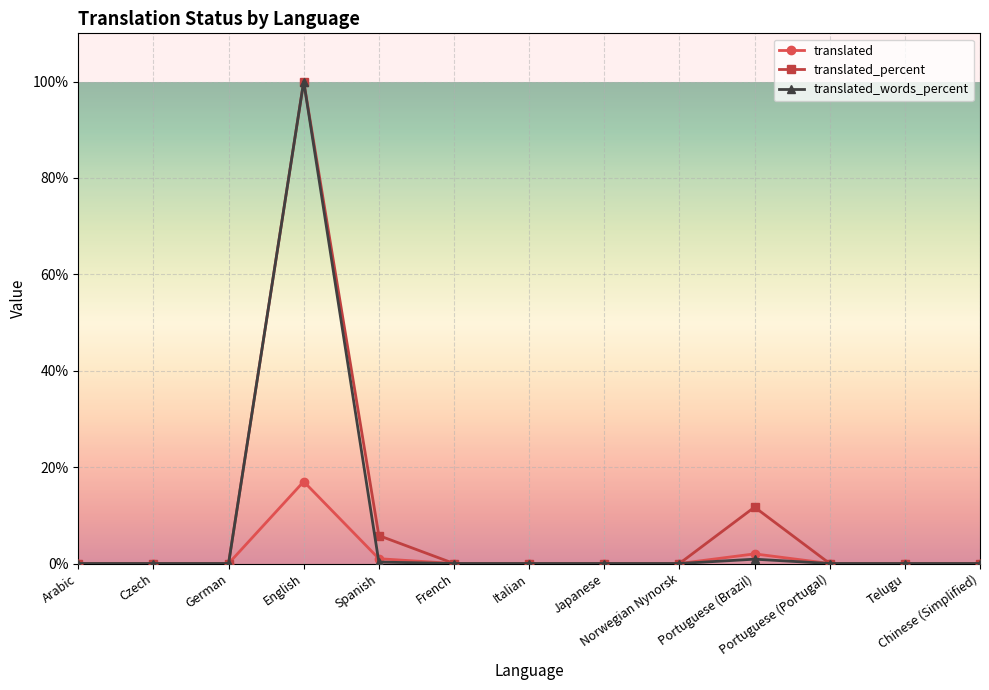

True or false: translated and translated_words_percent cross at least once.

True